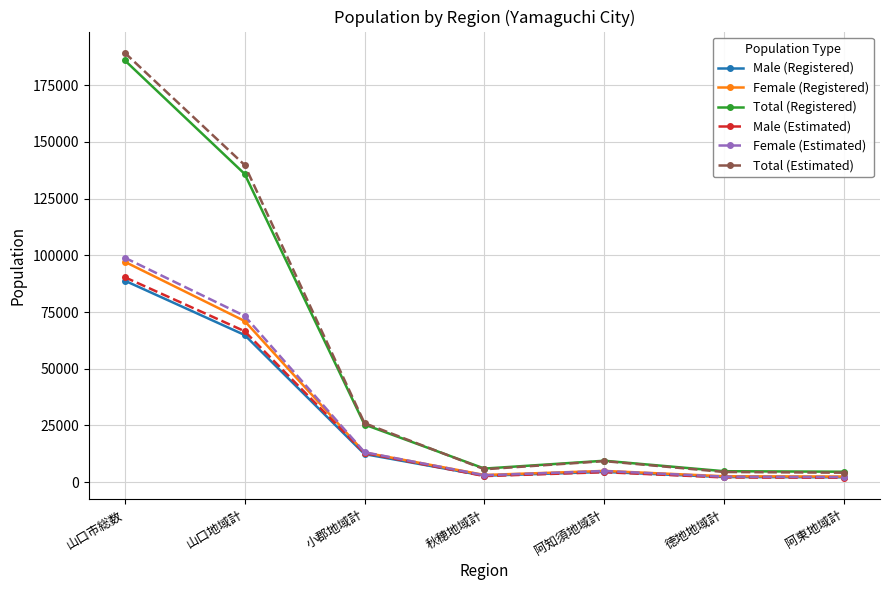

Count the number of data series in this chart.

6